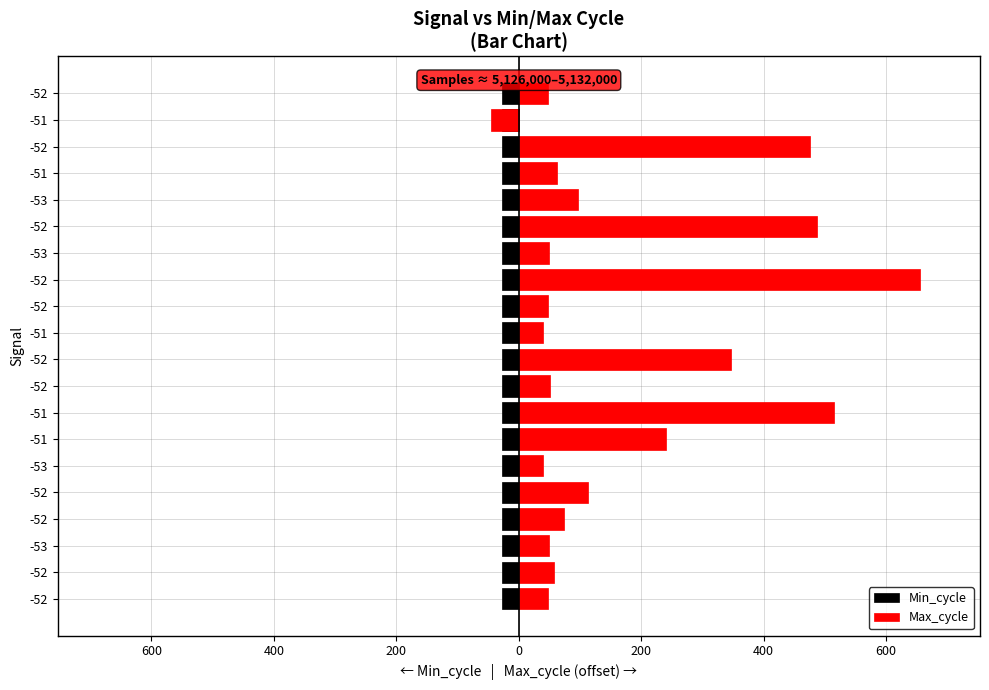

How many bars are there in total?

40